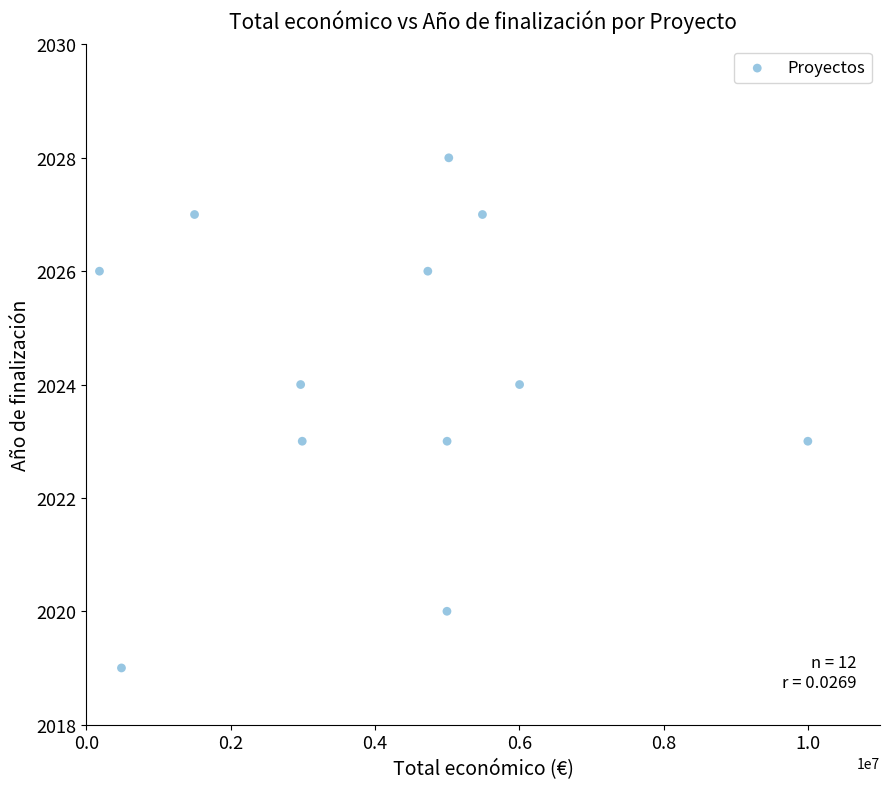

What is the range of X values (max minus min)?

9818847